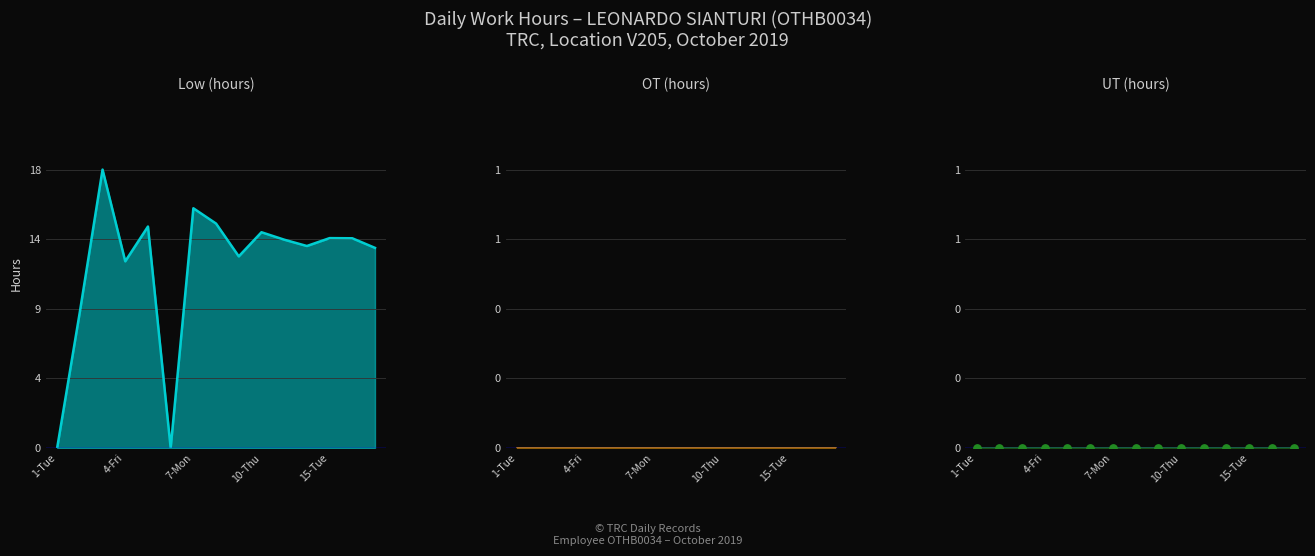

Which series reaches the minimum Y coordinate?

Low (hours) line